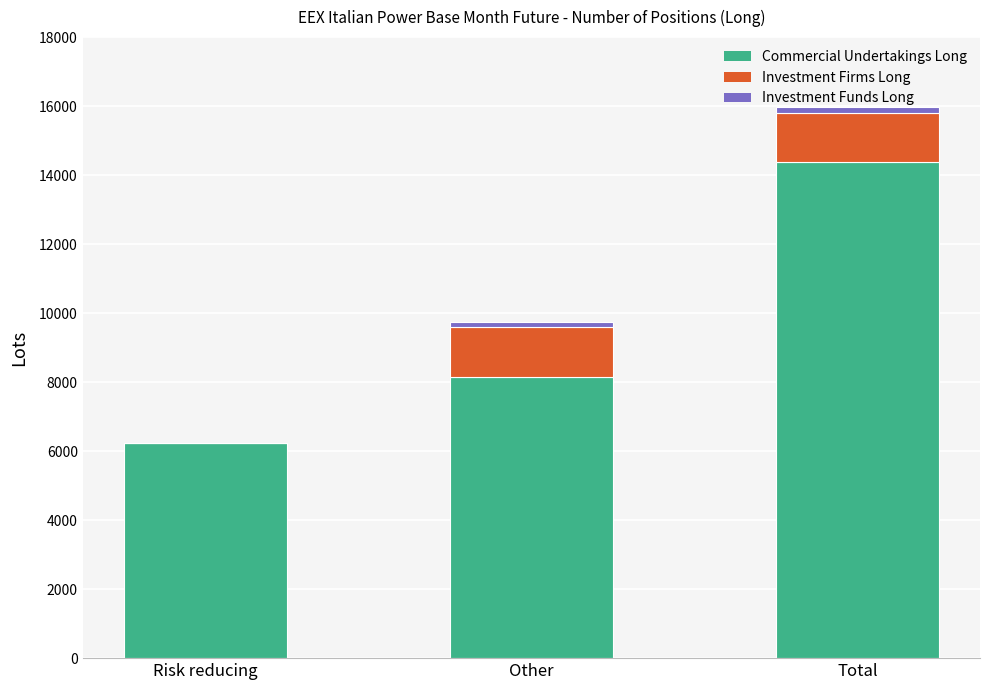

At which label does Commercial Undertakings Long reach its peak?

Total